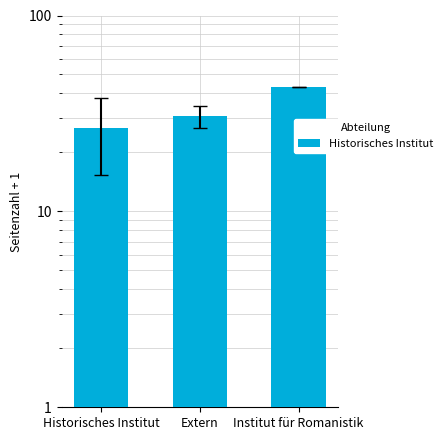

The chart shows a value of 26.6 at Historisches Institut. True or false?

True